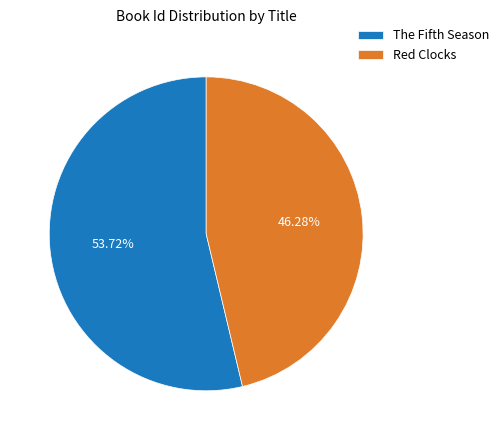

Which slice is the smallest?

Red Clocks